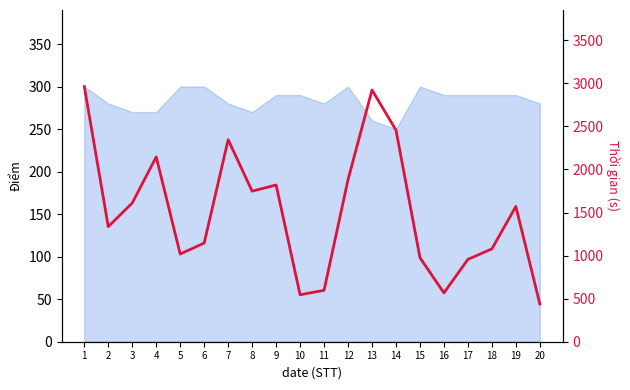

Where is the first local minimum?

2